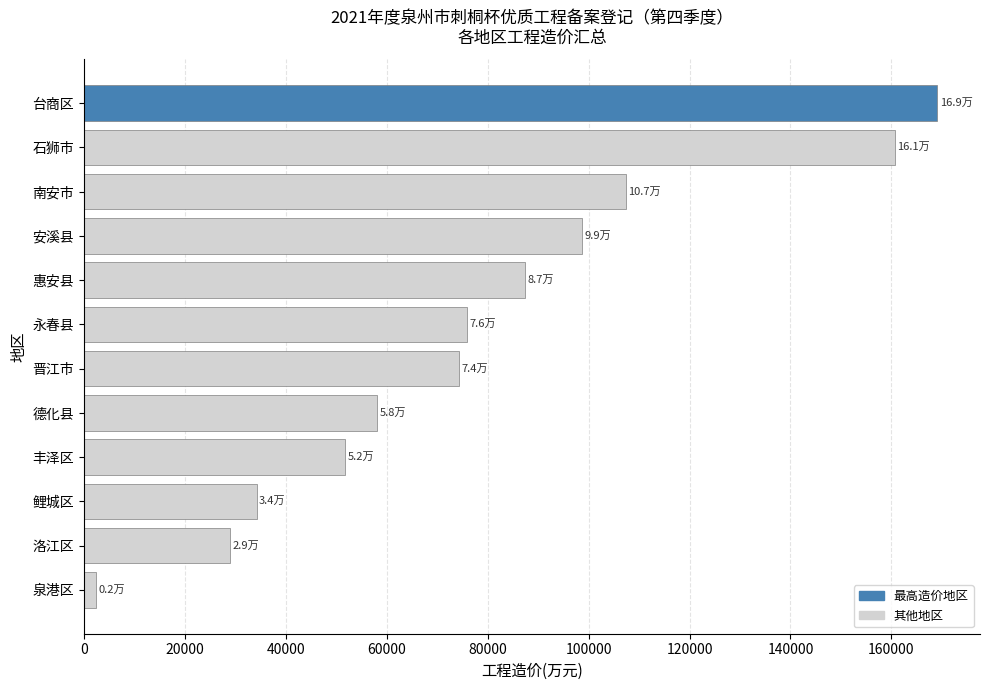

What is the difference between the maximum and minimum values?

166795.8